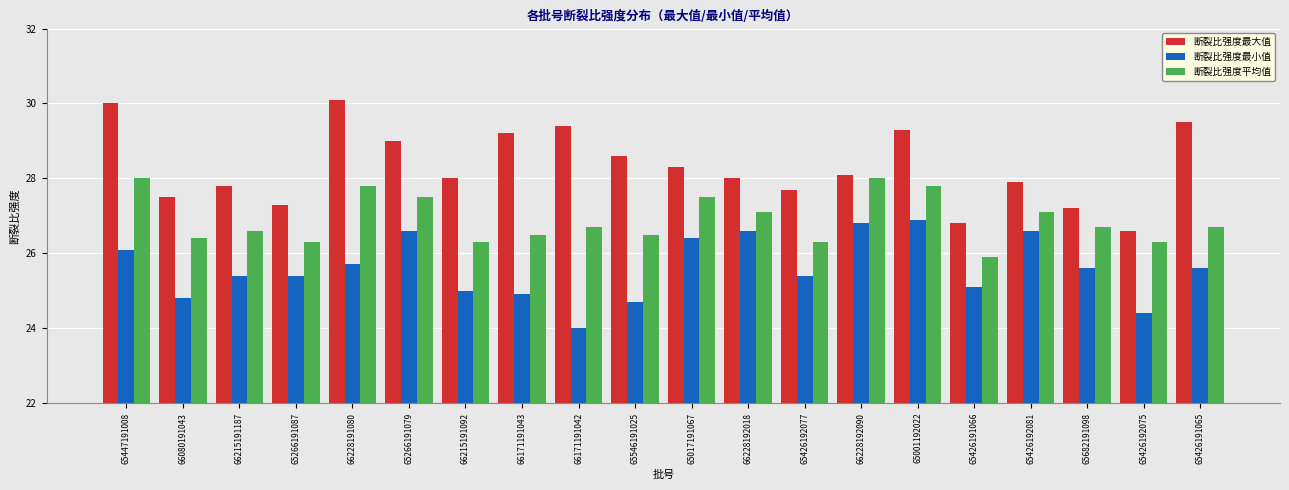

List the series in order of their peak value, lowest first.

断裂比强度最小值, 断裂比强度平均值, 断裂比强度最大值